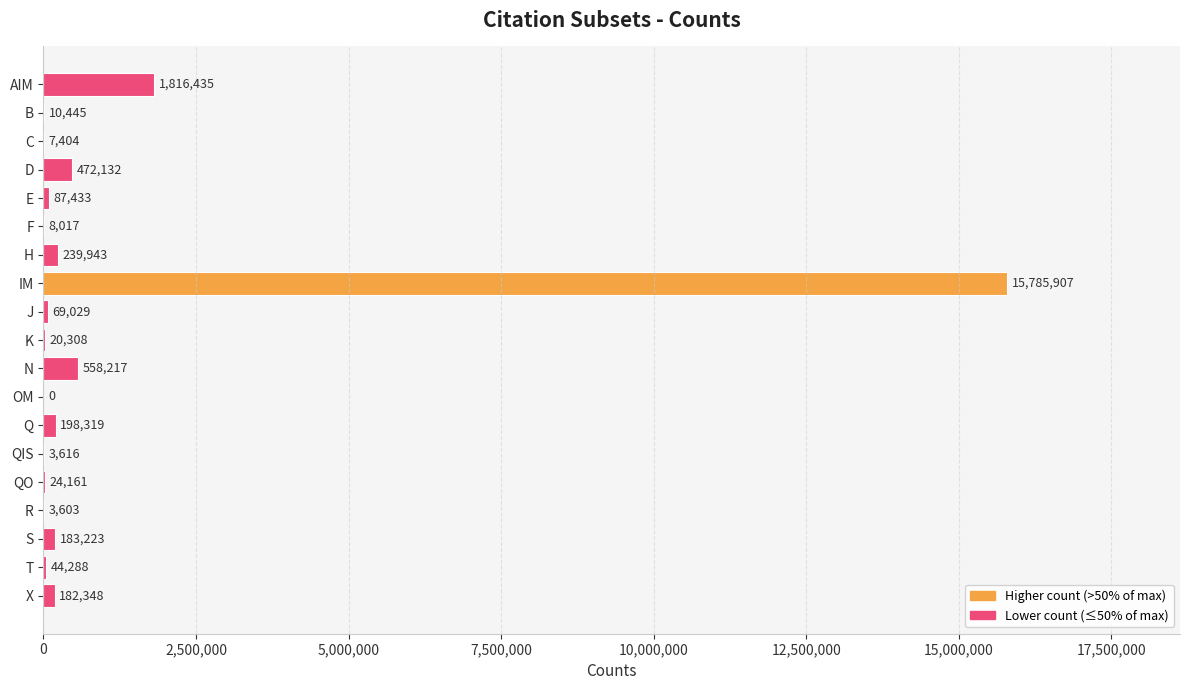

What is the change in value from E to R?

-83830